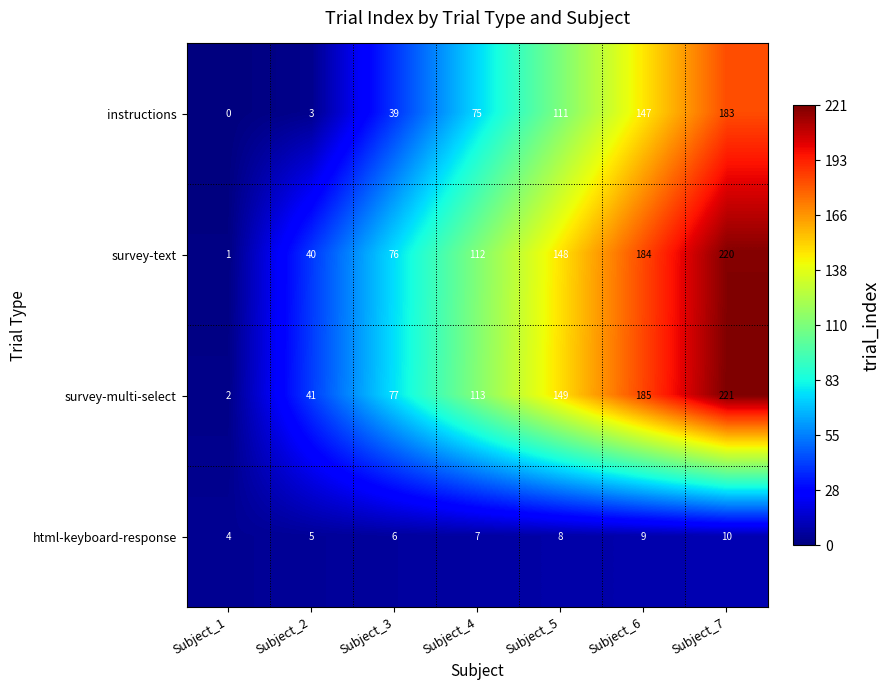

At which category does the chart reach its minimum across all series?

Subject_1